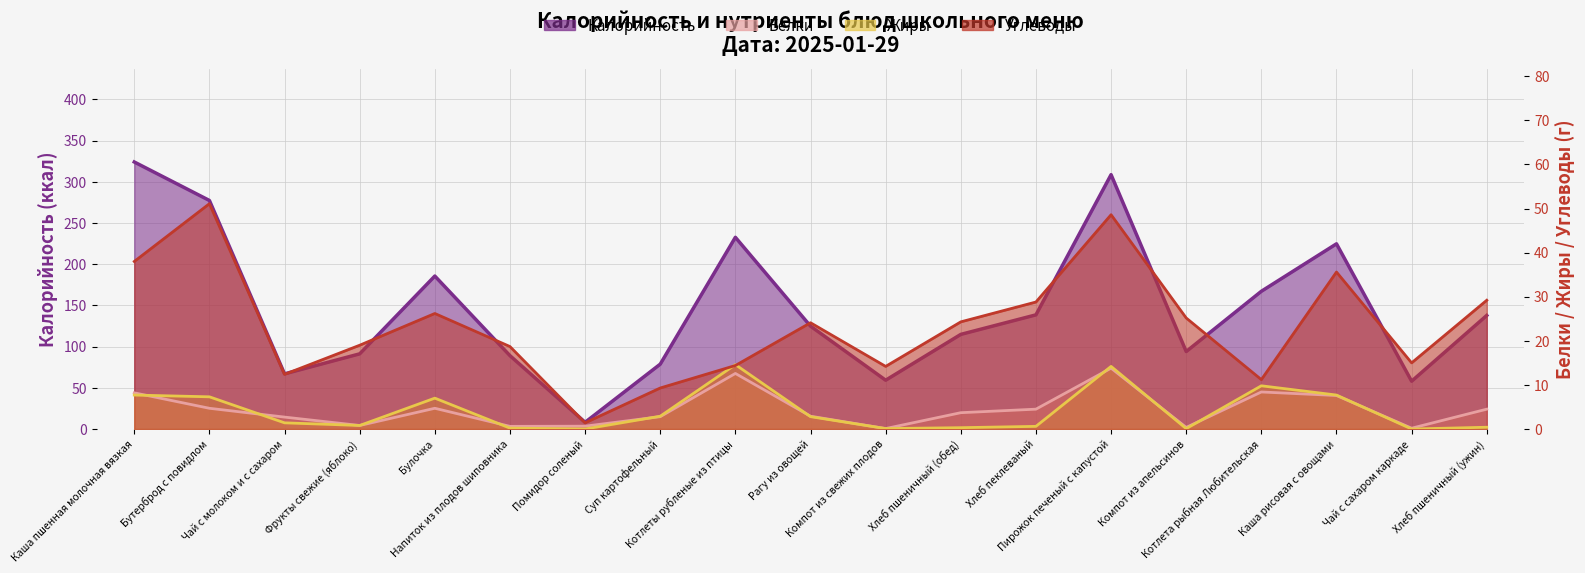

Which category has the highest value in the Белки series?

Пирожок печеный с капустой